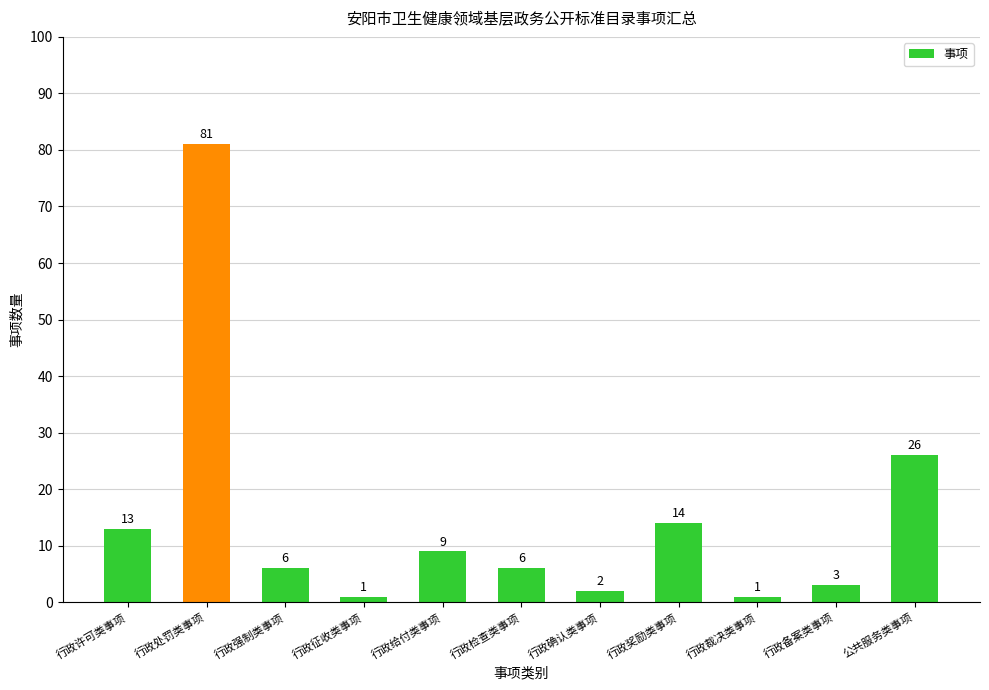

At which label is the value closest to 41?

公共服务类事项